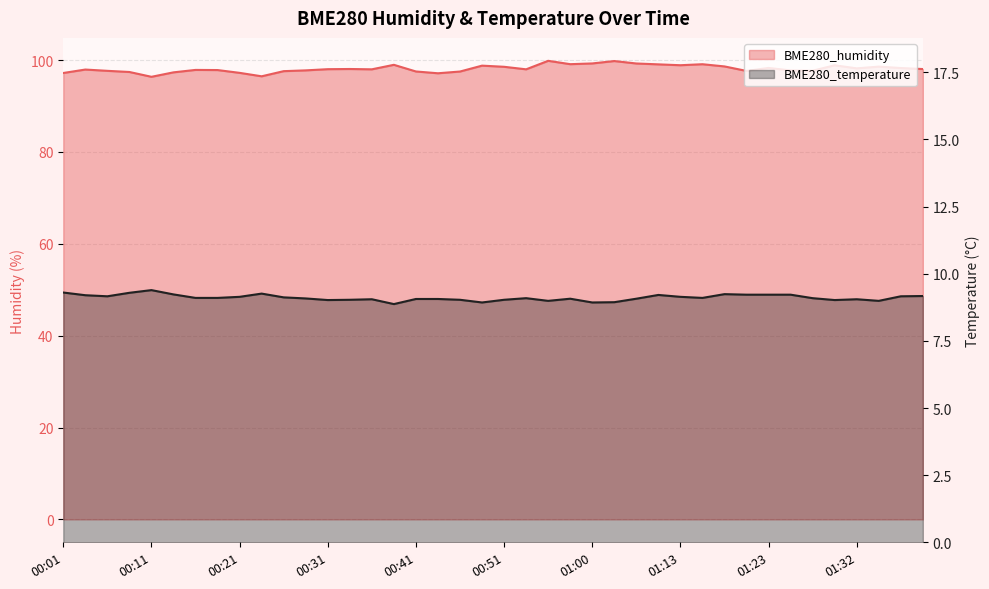

Rank the series by their average value, from lowest to highest.

BME280_temperature, BME280_humidity